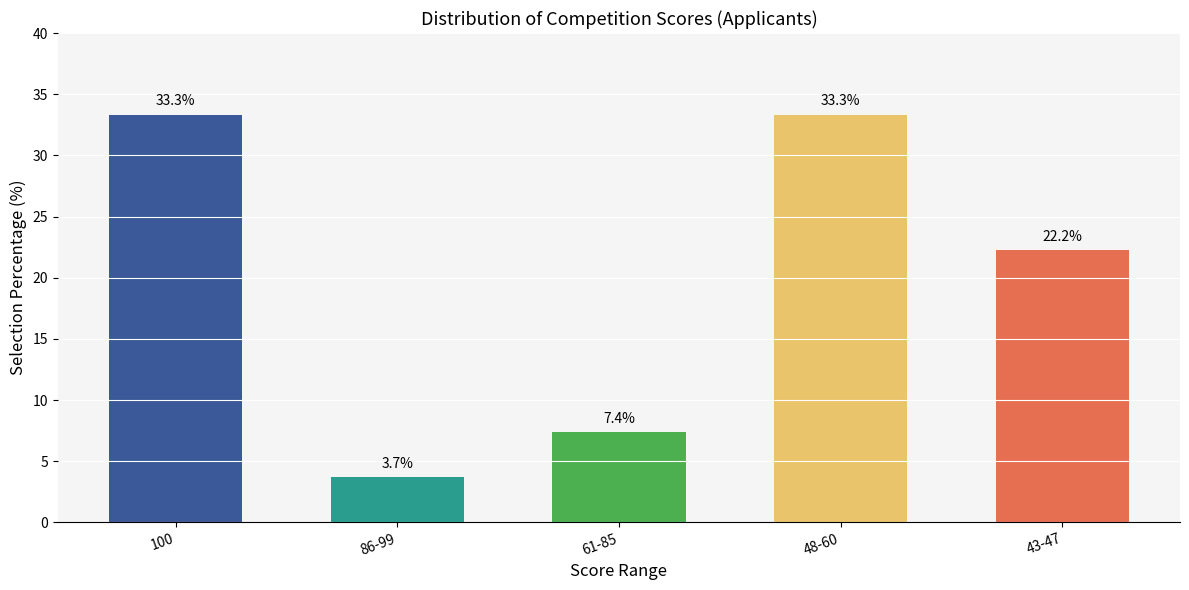

Which category has the lowest value across all series?

86-99